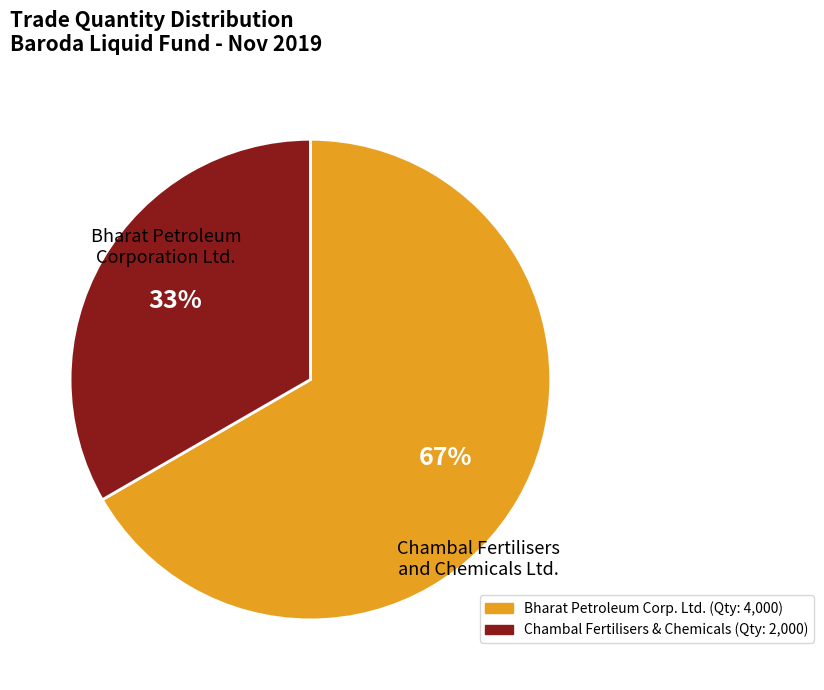

To the nearest percent, what is the average slice percentage?

50%